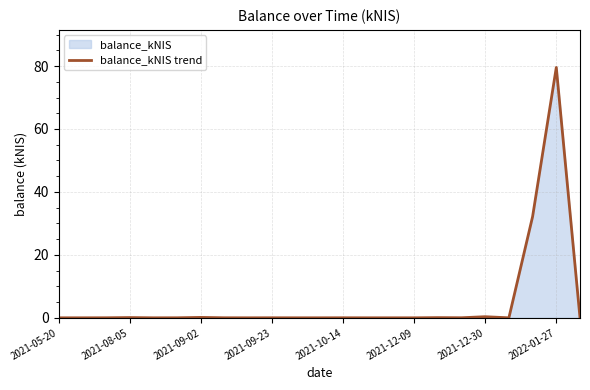

What is the sum of all values?

112.4